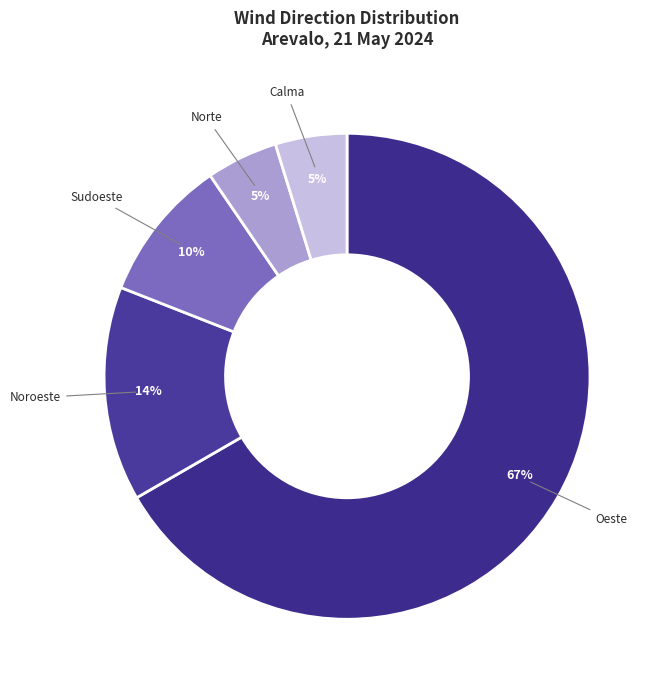

Which category has the biggest portion of the pie?

Oeste